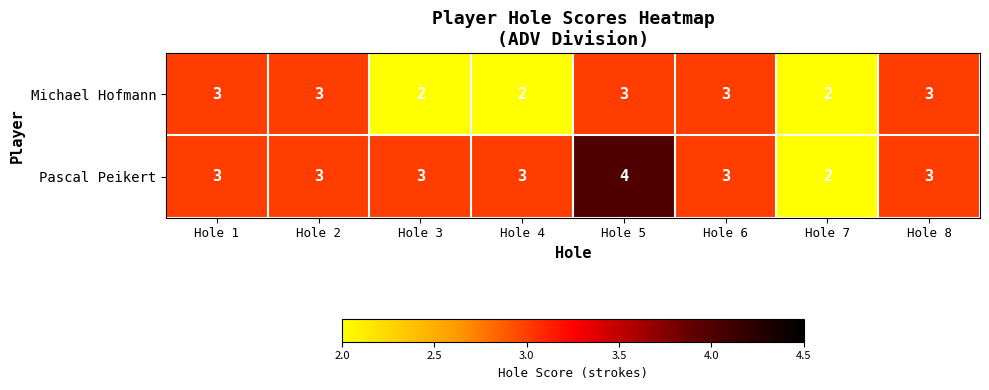

At which category is the sum across all series the highest?

Hole 5